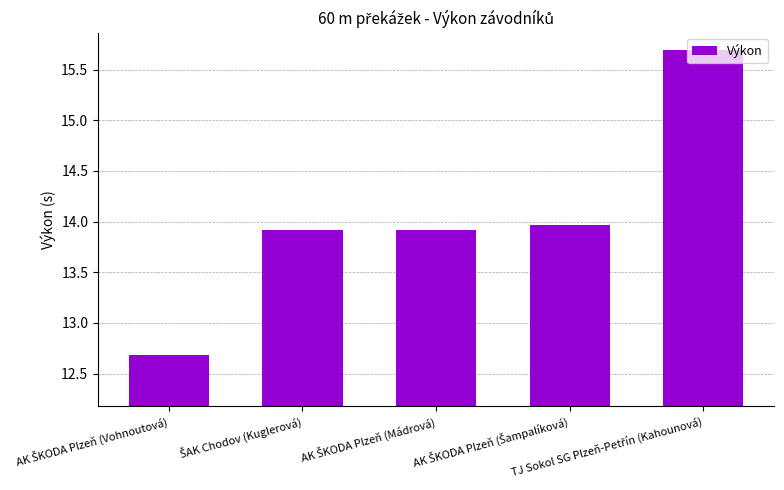

Is it true that the value at AK ŠKODA Plzeň (Vohnoutová) is 0.1?

False